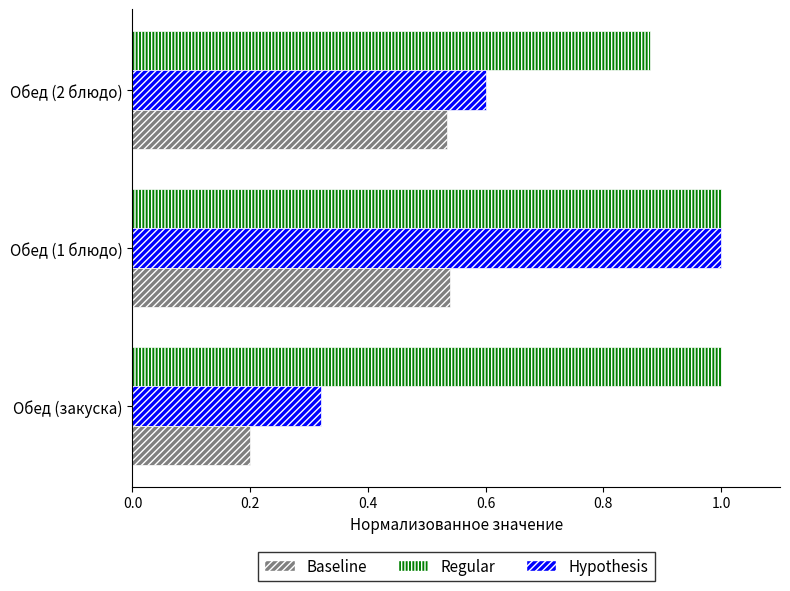

Which series has the widest spread of values?

Hypothesis